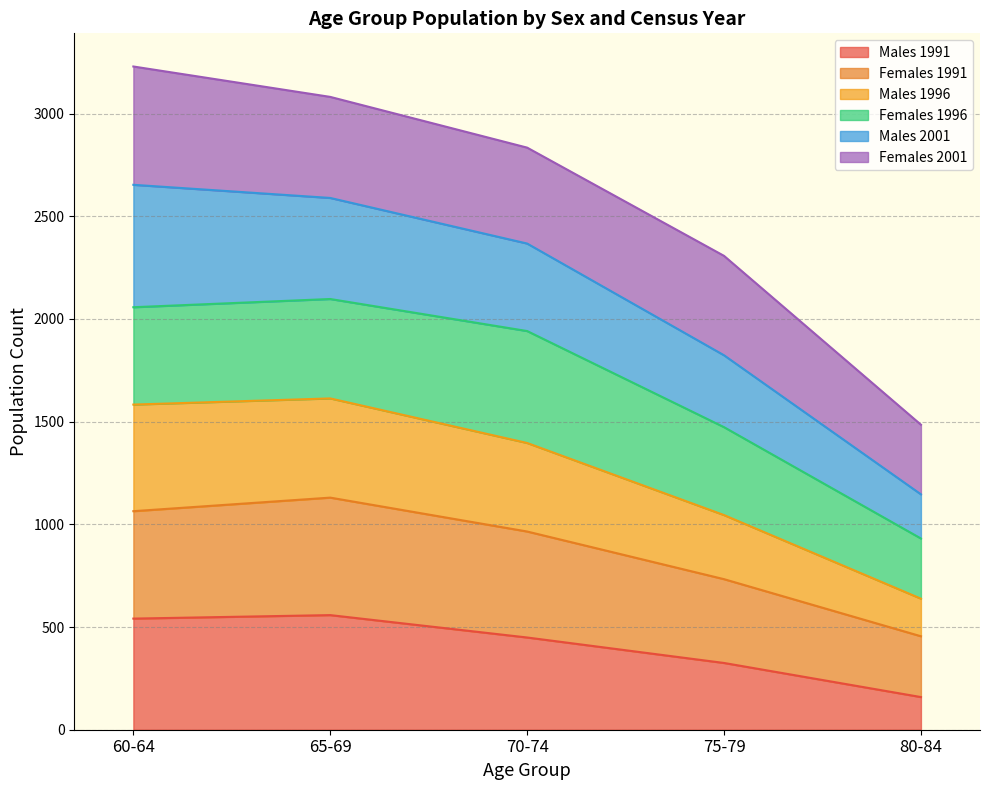

What position from the left is 80-84?

5